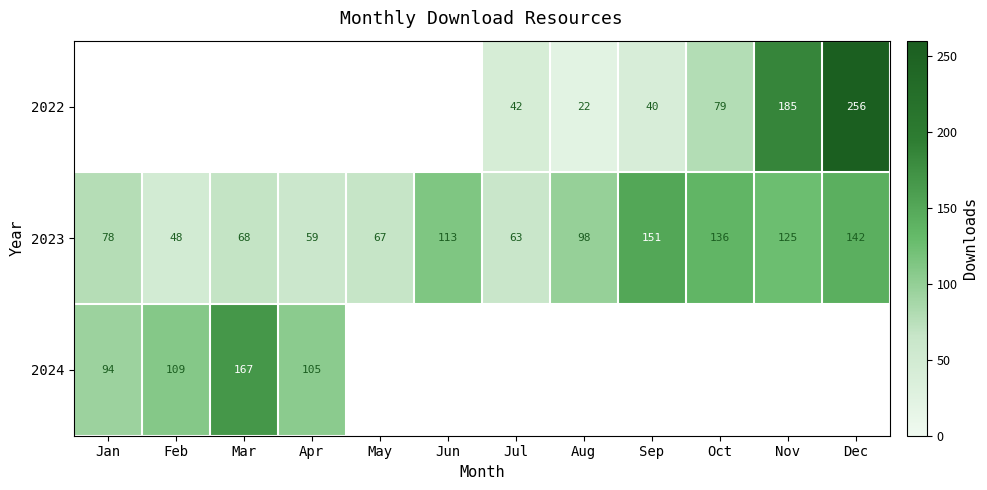

The 2023 series shows 85.0 at Dec. True or false?

False